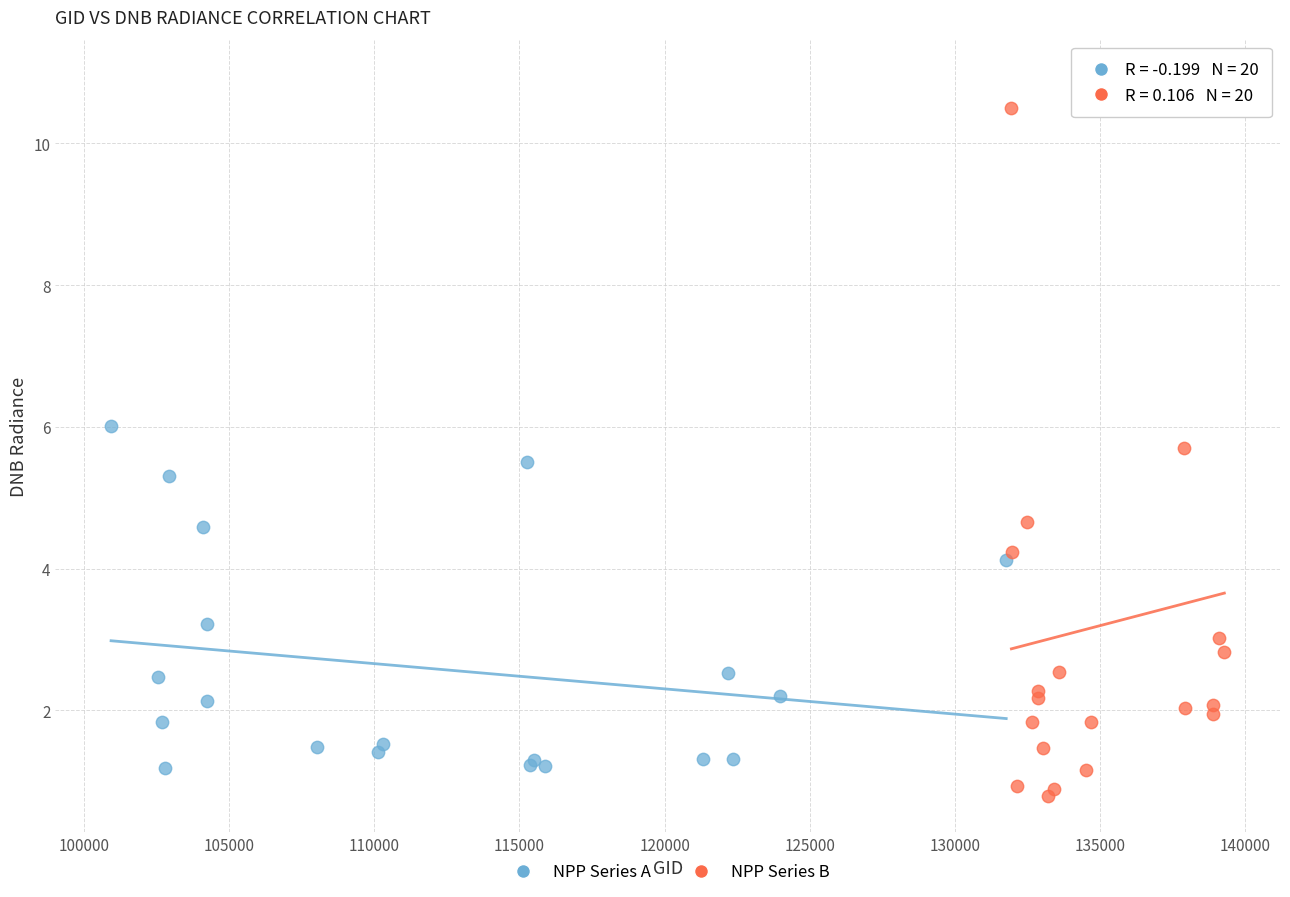

Which series contains the highest Y value?

NPP Series B